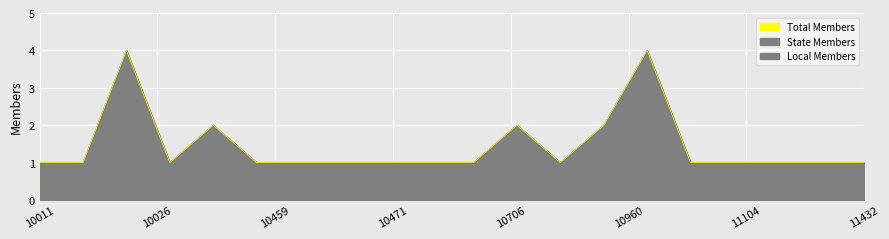

True or false: Total Members and Local Members cross at least once.

False